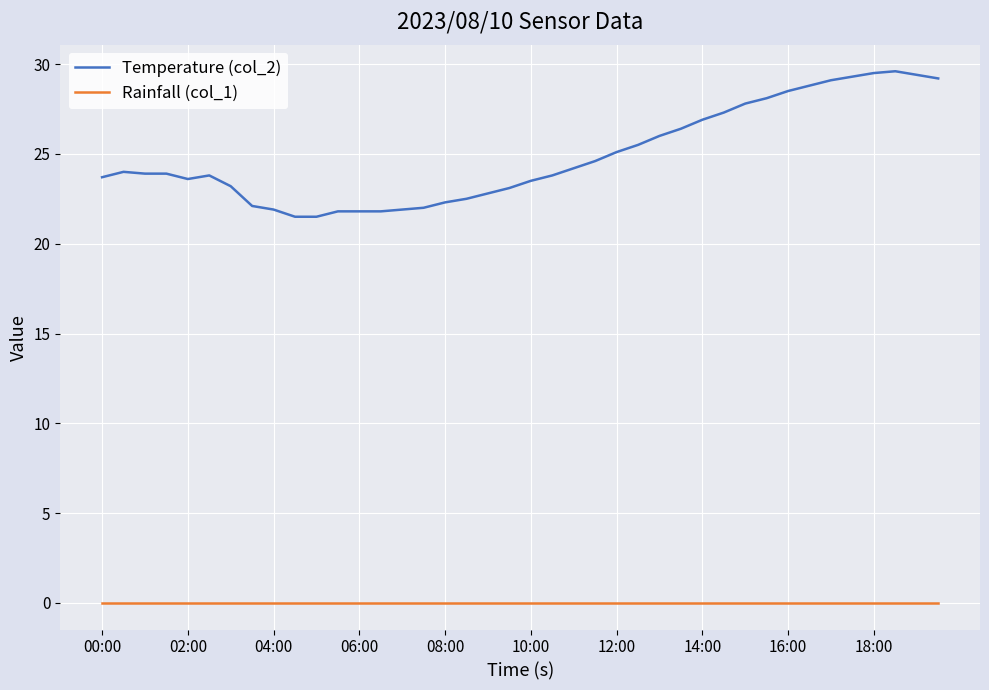

True or false: Rainfall (col_1) and Temperature (col_2) cross at least once.

False